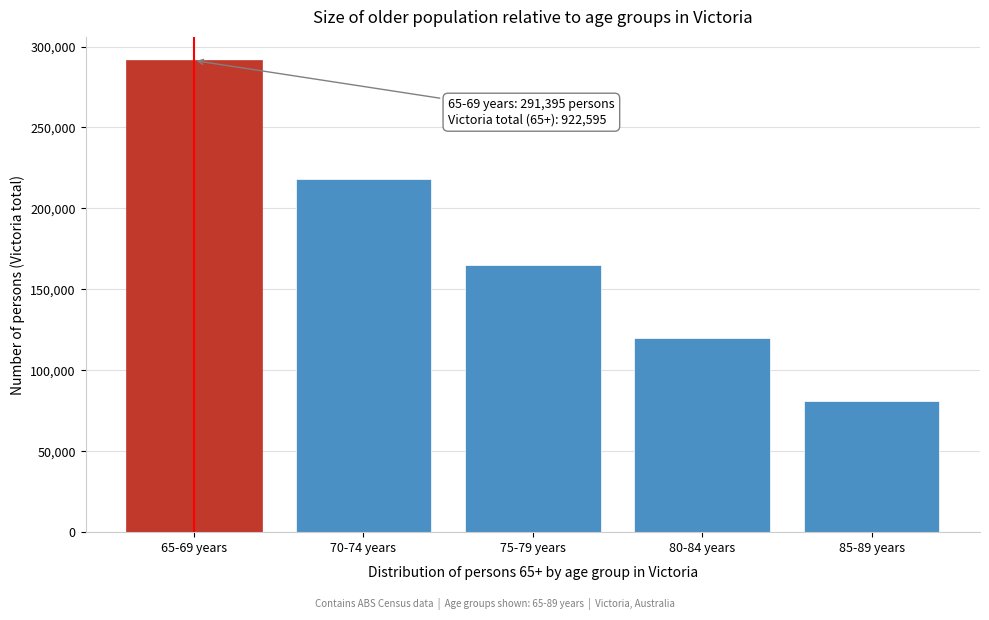

Reading left to right, what are all the values shown in this chart?

65-69 years=291395	70-74 years=218198	75-79 years=165110	80-84 years=119896	85-89 years=81266